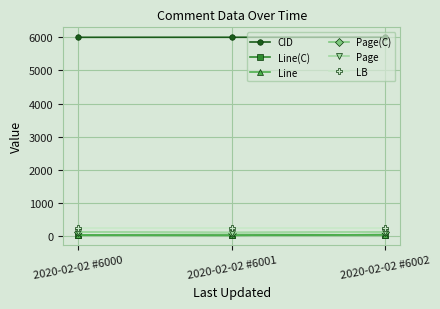

Is this an area chart (filled region under the line)?

No